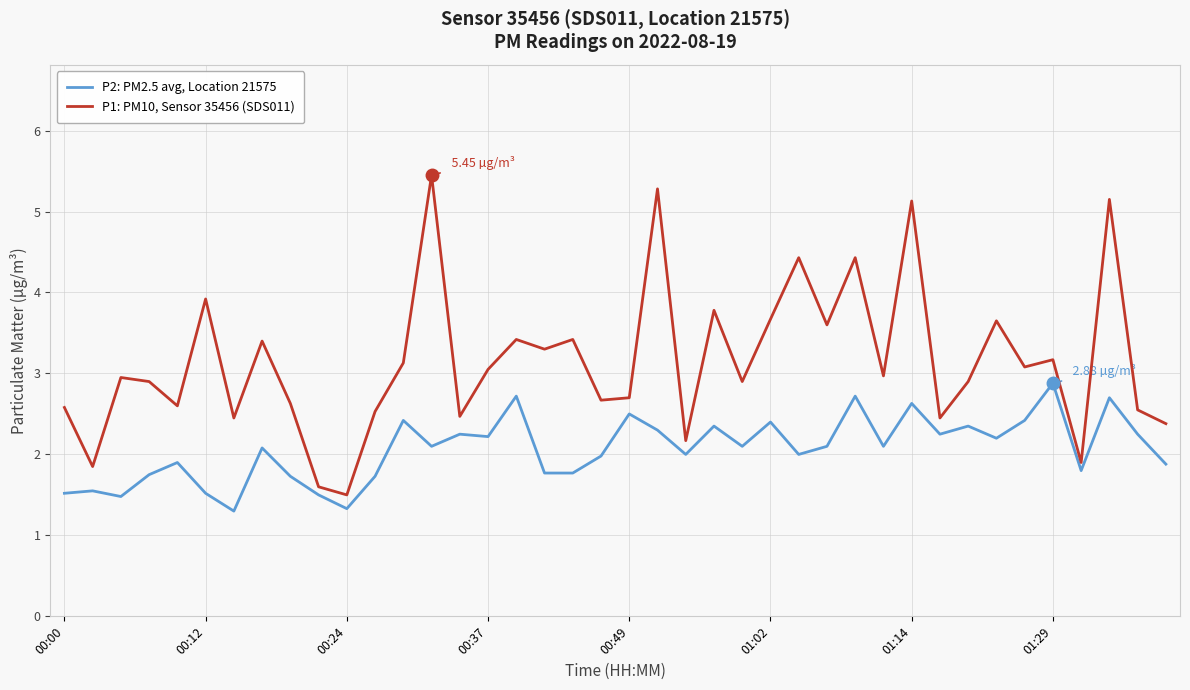

True or false: P2: PM2.5 avg, Location 21575 and P1: PM10, Sensor 35456 (SDS011) intersect in this chart.

False